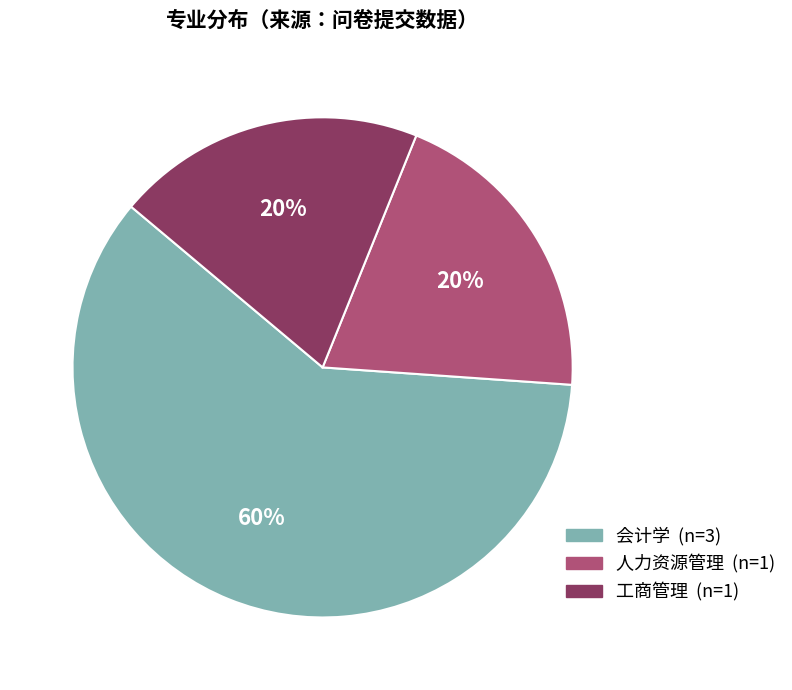

How many slices are in this pie chart?

3